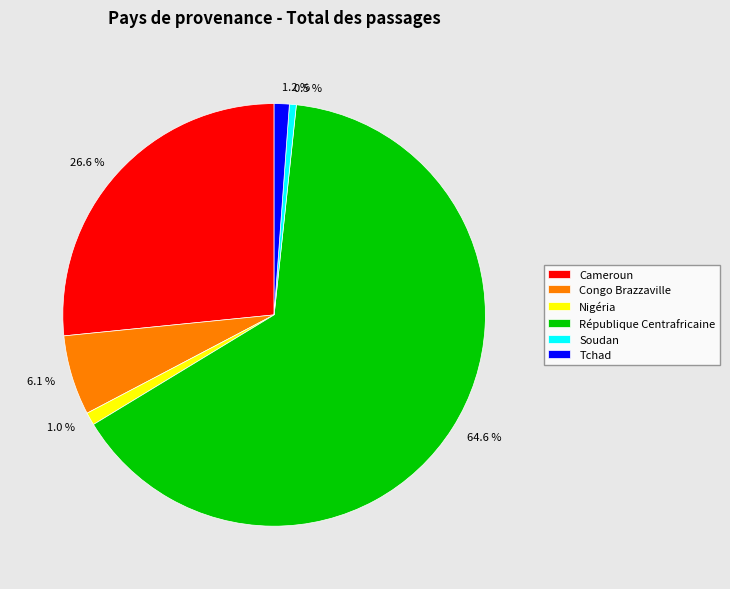

Between République Centrafricaine and Congo Brazzaville, which is larger?

République Centrafricaine